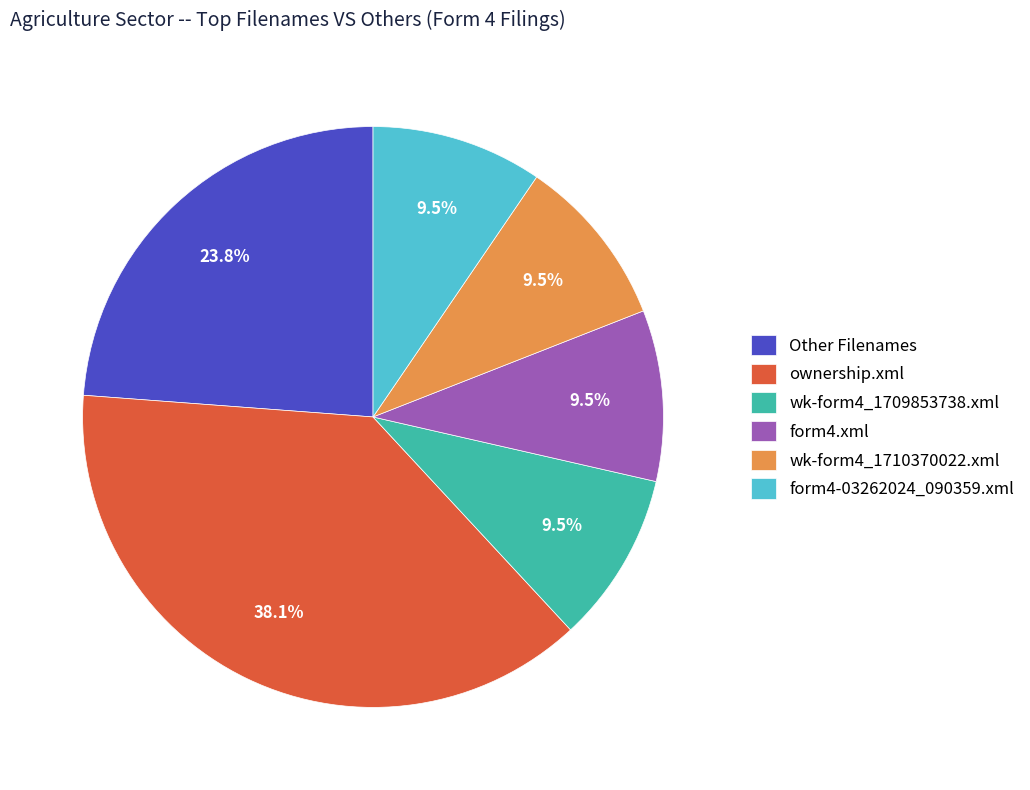

How many segments does this pie chart have?

6